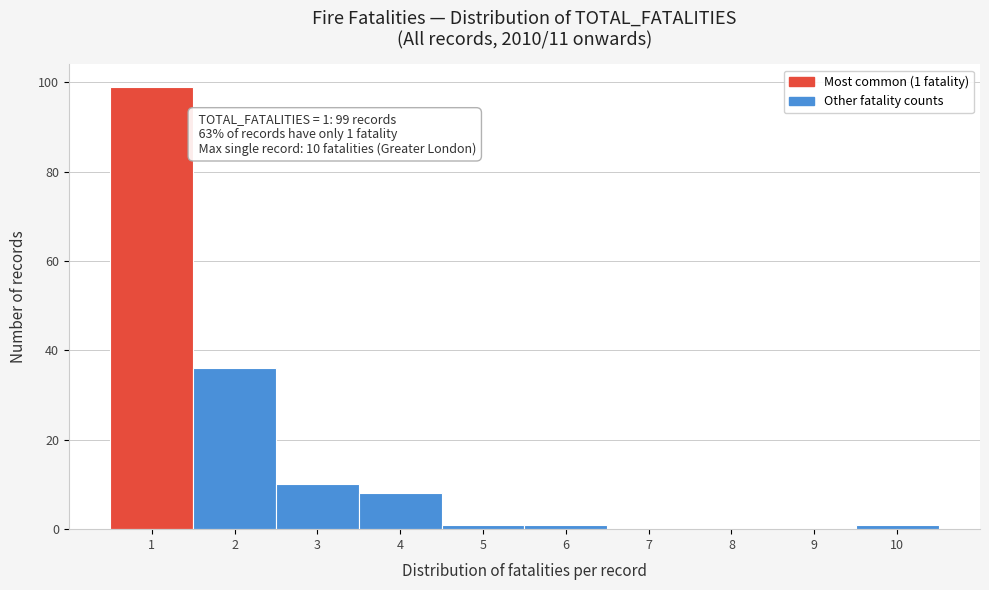

Reading left to right, extract all data points from this chart.

1=99	2=36	3=10	4=8	5=1	6=1	7=0	8=0	9=0	10=1